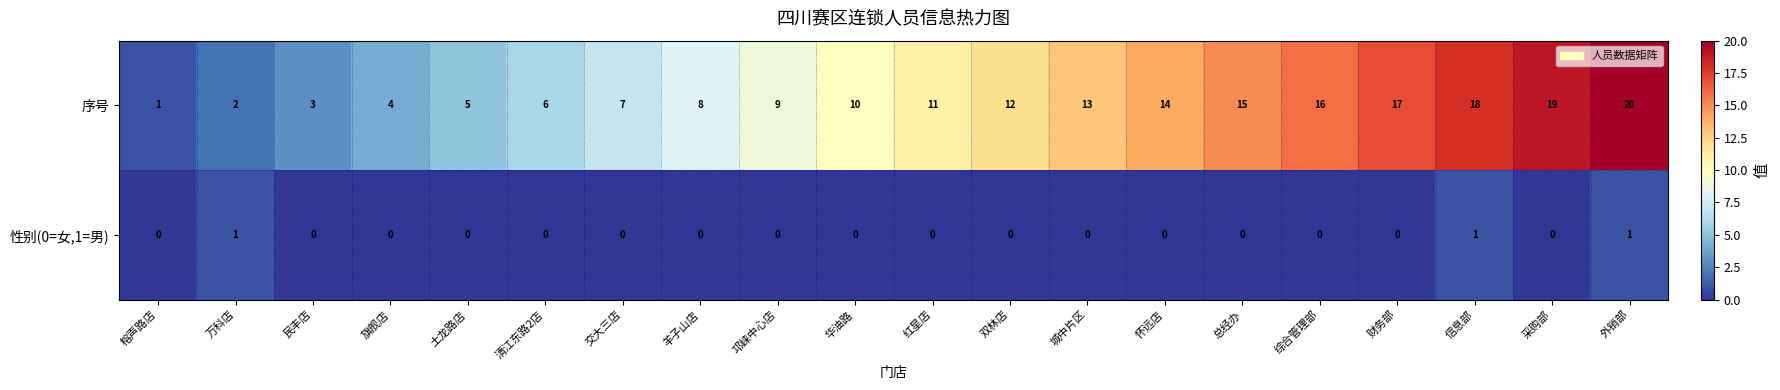

How many series are shown in this chart?

2